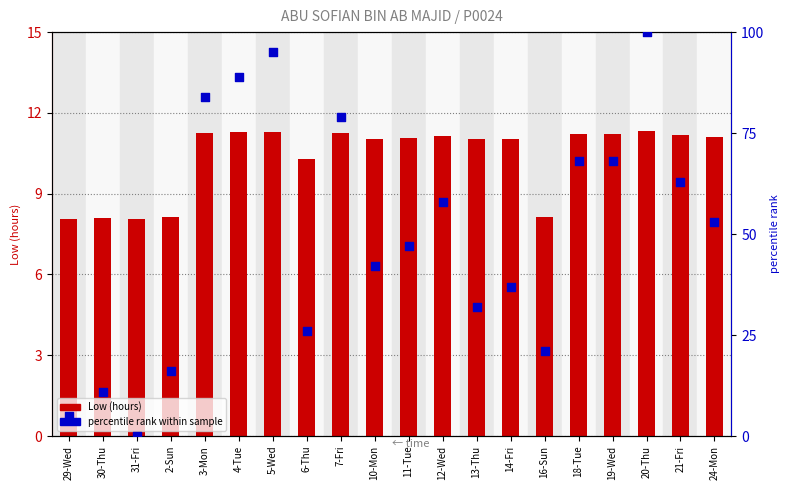

At which category is the sum across all series the highest?

20-Thu